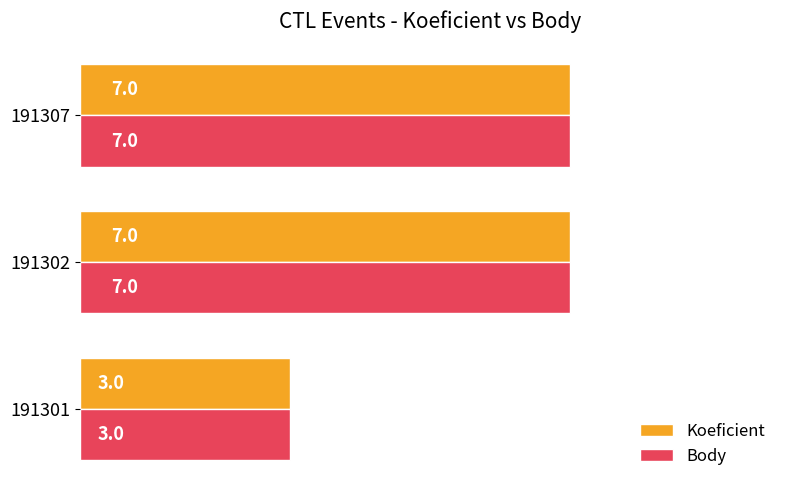

The Body series shows 12 at 191302. True or false?

False